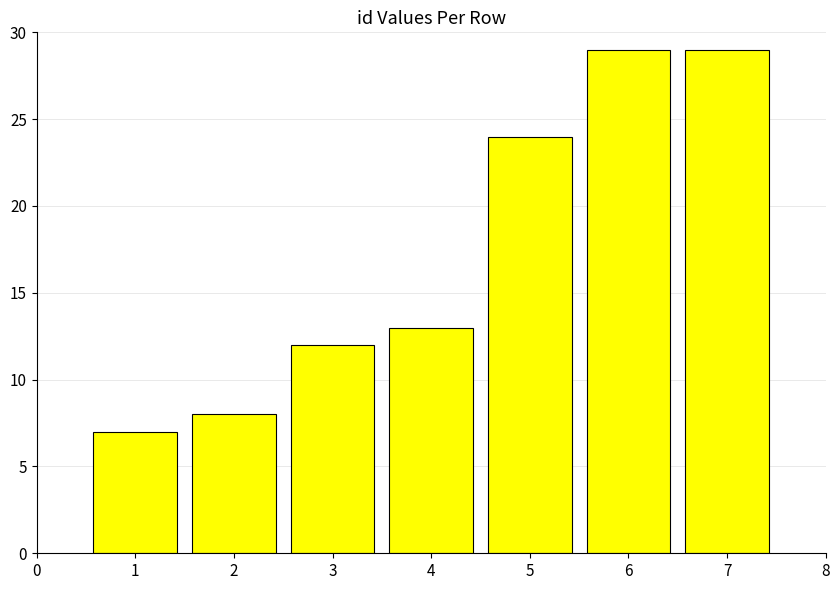

Reading right to left, what are all the values shown in this chart?

29	29	24	13	12	8	7